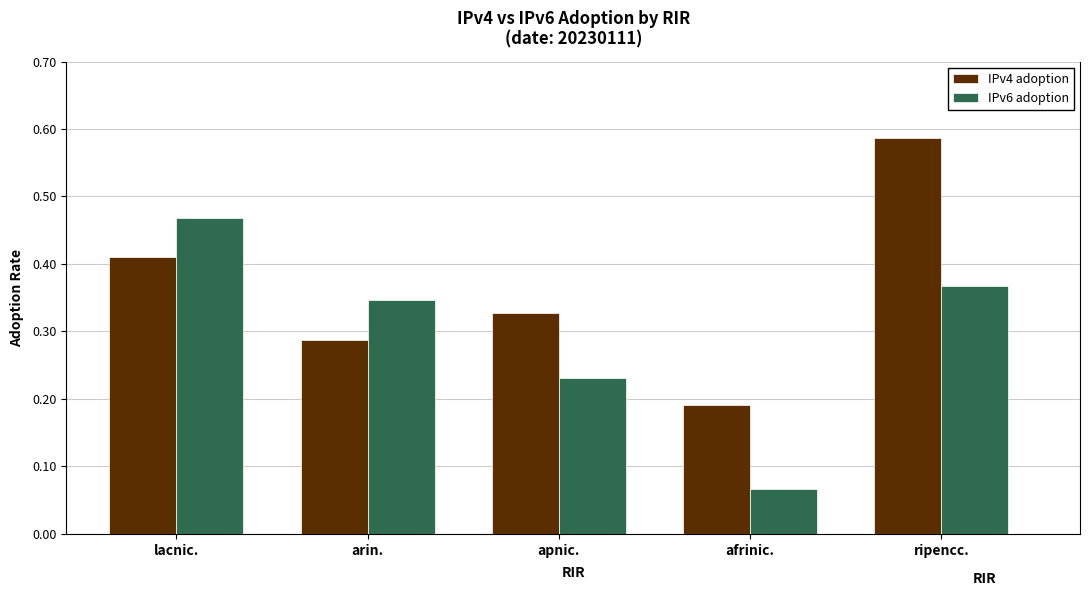

Which category has the highest value across all series?

ripencc.